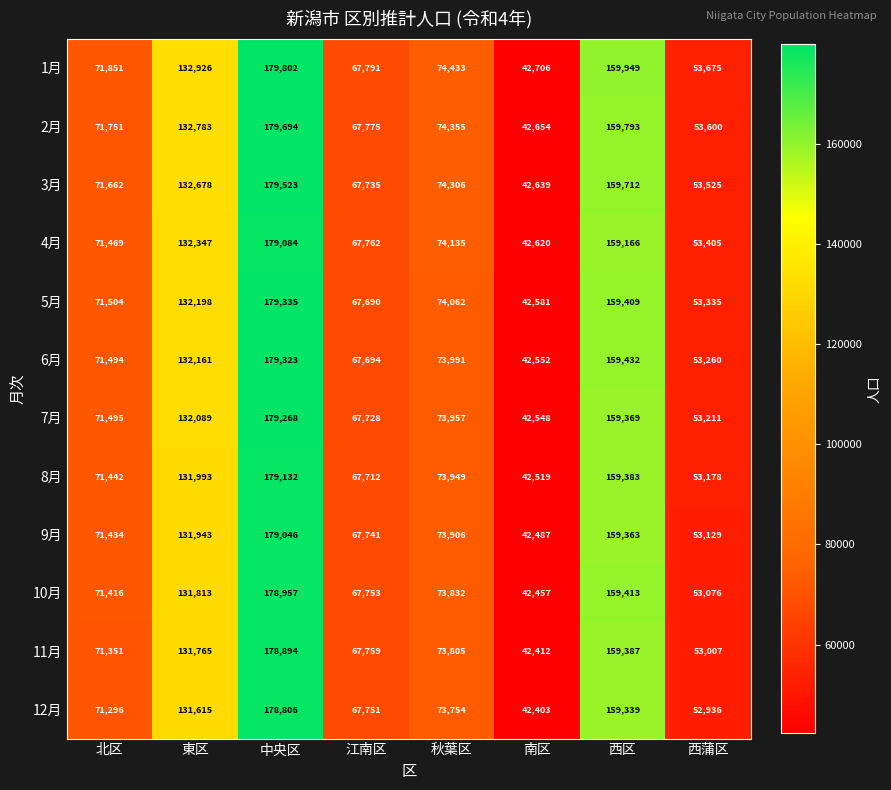

Which label corresponds to the largest value in the chart?

中央区